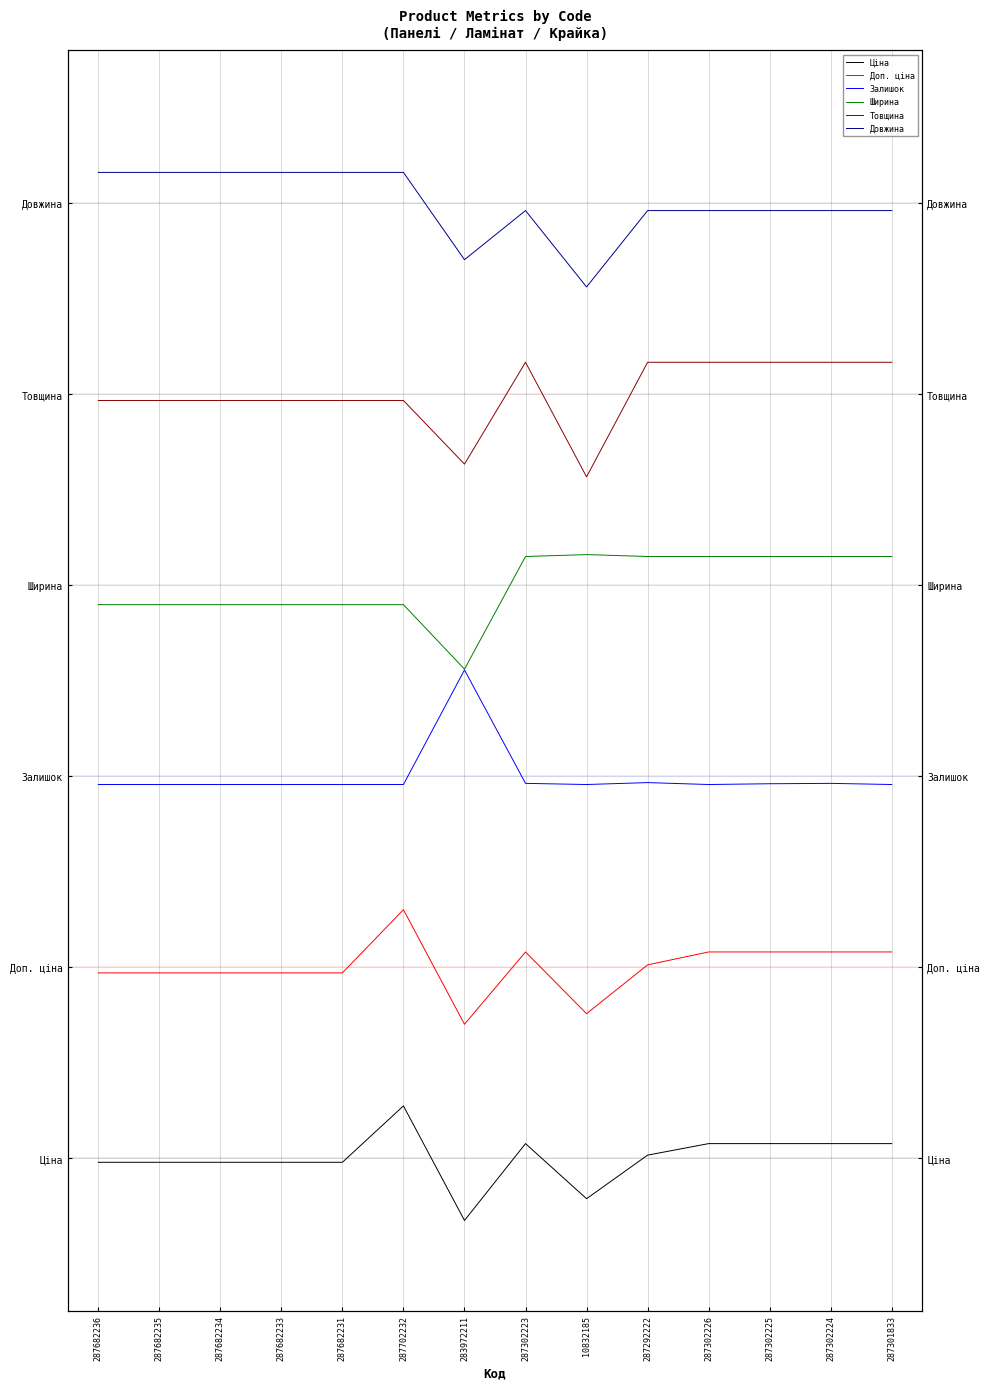

Reading left to right, transcribe all the data shown in this chart.

Ціна: -0.0	-0.0	-0.0	-0.0	-0.0	0.3	-0.3	0.1	-0.2	0.0	0.1	0.1	0.1	0.1
Доп. ціна: 1.0	1.0	1.0	1.0	1.0	1.3	0.7	1.1	0.8	1.0	1.1	1.1	1.1	1.1
Залишок: 2.0	2.0	2.0	2.0	2.0	2.0	2.6	2.0	2.0	2.0	2.0	2.0	2.0	2.0
Ширина: 2.9	2.9	2.9	2.9	2.9	2.9	2.6	3.1	3.2	3.1	3.1	3.1	3.1	3.1
Товщина: 4.0	4.0	4.0	4.0	4.0	4.0	3.6	4.2	3.6	4.2	4.2	4.2	4.2	4.2
Довжина: 5.2	5.2	5.2	5.2	5.2	5.2	4.7	5.0	4.6	5.0	5.0	5.0	5.0	5.0